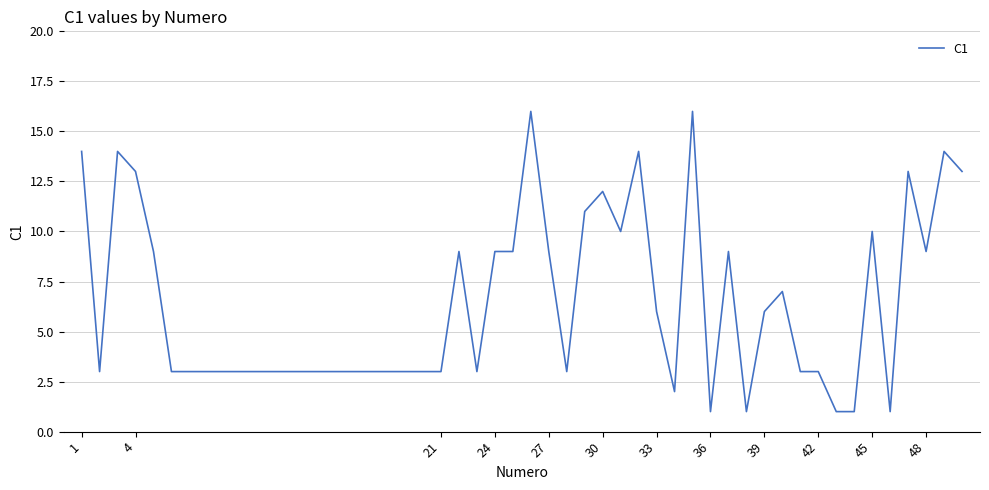

What is the difference between the maximum and minimum values?

15